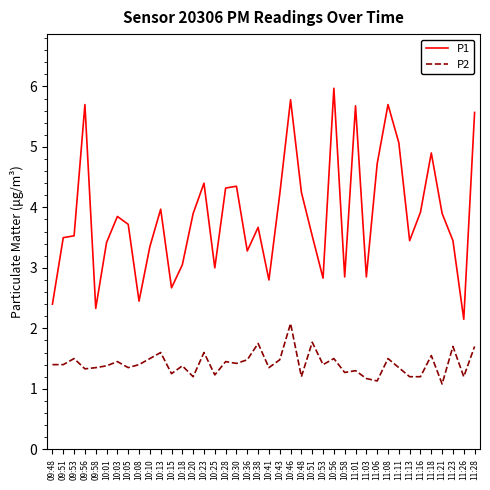

At how many categories does at least one series exceed 1?

40